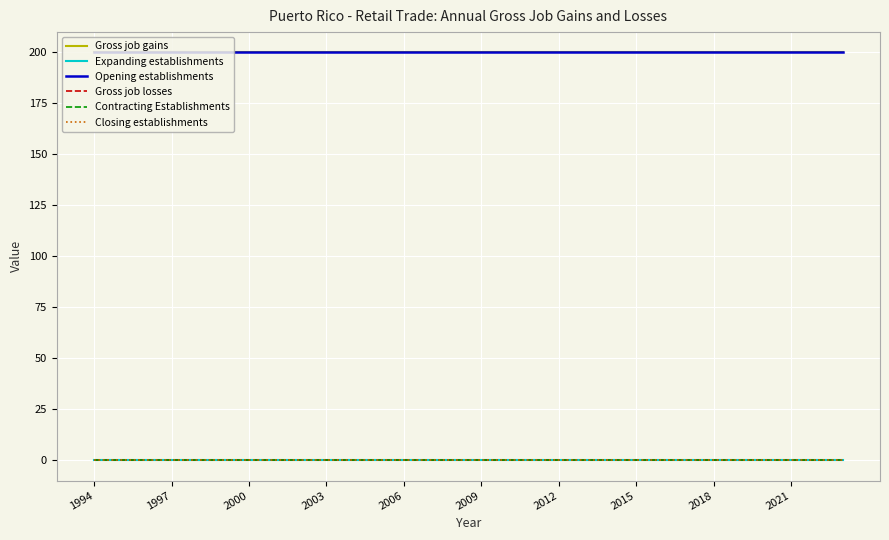

Does the chart display data point markers on the line(s)?

No